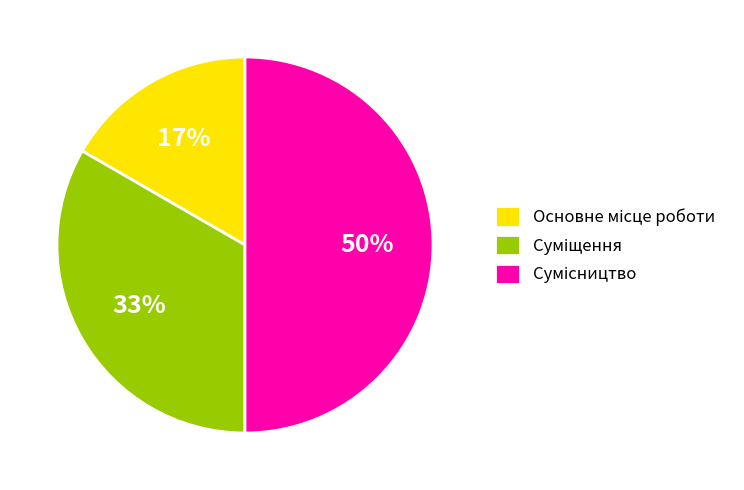

To the nearest percent, what is the average slice percentage?

33%